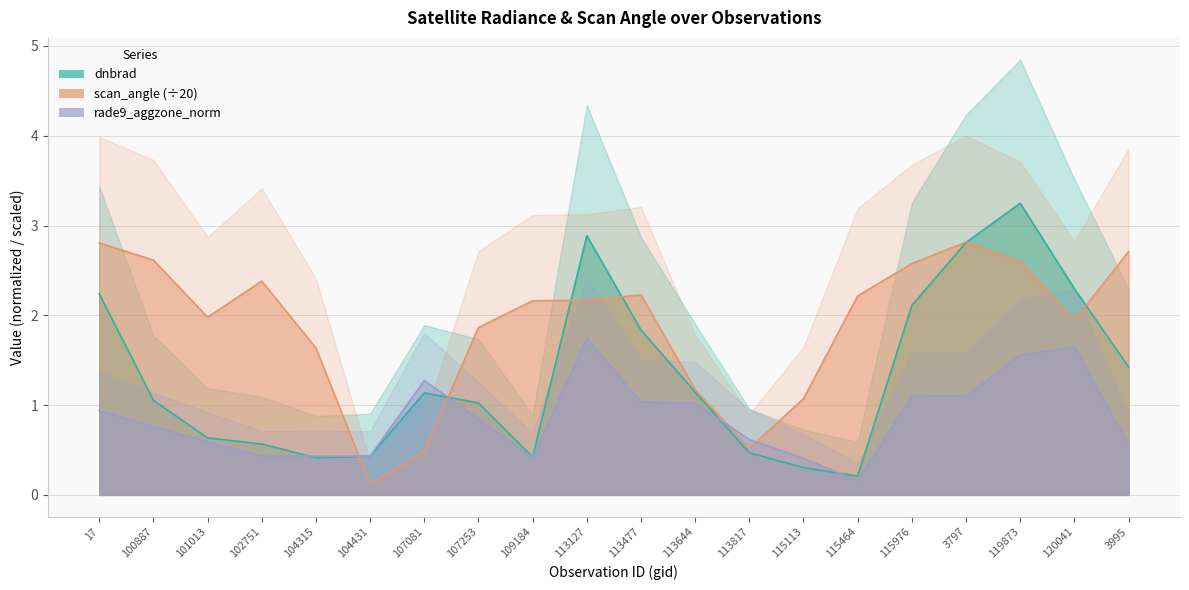

At which category does rade9_aggzone_norm reach its first local peak?

104315